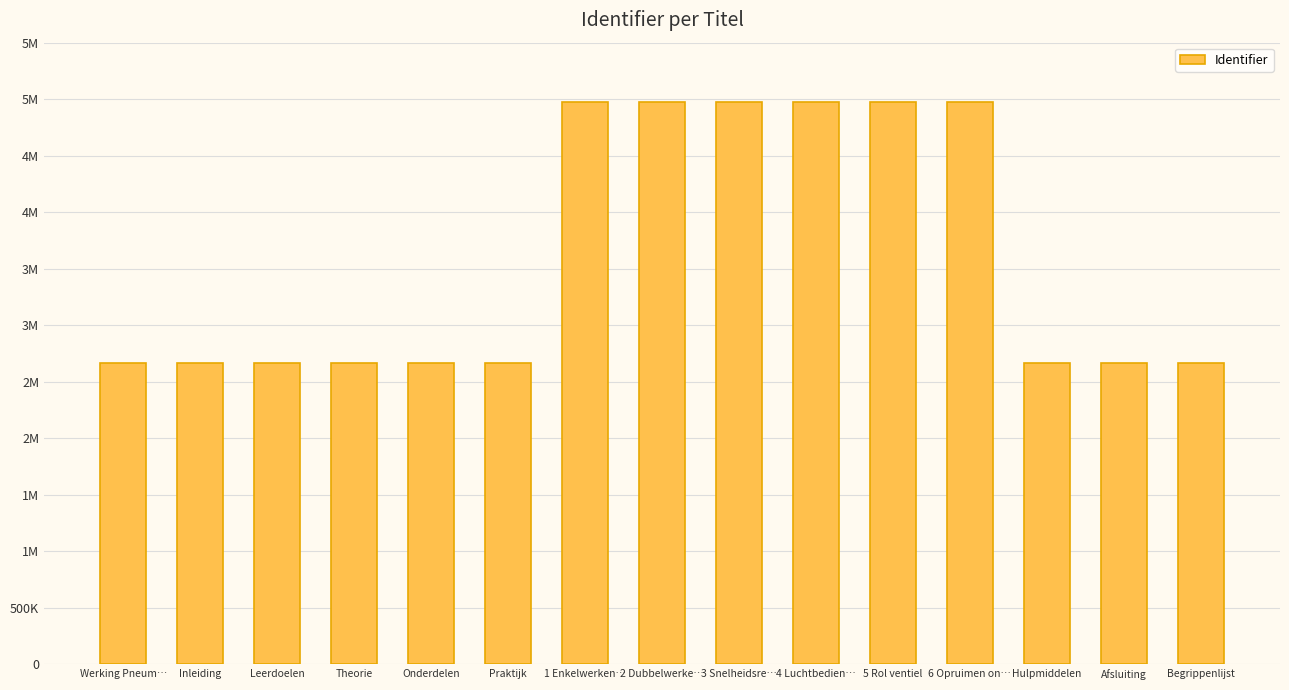

List the labels in order of value, smallest first.

Werking Pneum…, Inleiding, Leerdoelen, Theorie, Onderdelen, Praktijk, Hulpmiddelen, Afsluiting, Begrippenlijst, 1 Enkelwerken…, 2 Dubbelwerke…, 3 Snelheidsre…, 4 Luchtbedien…, 5 Rol ventiel, 6 Opruimen on…